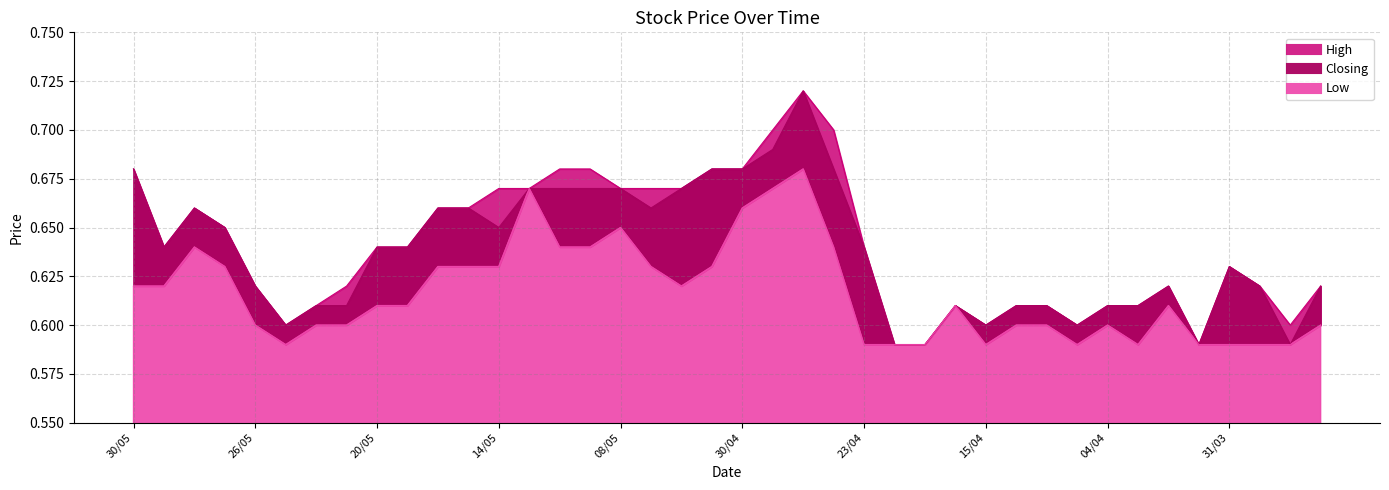

Which label corresponds to the smallest value in the chart?

22/04